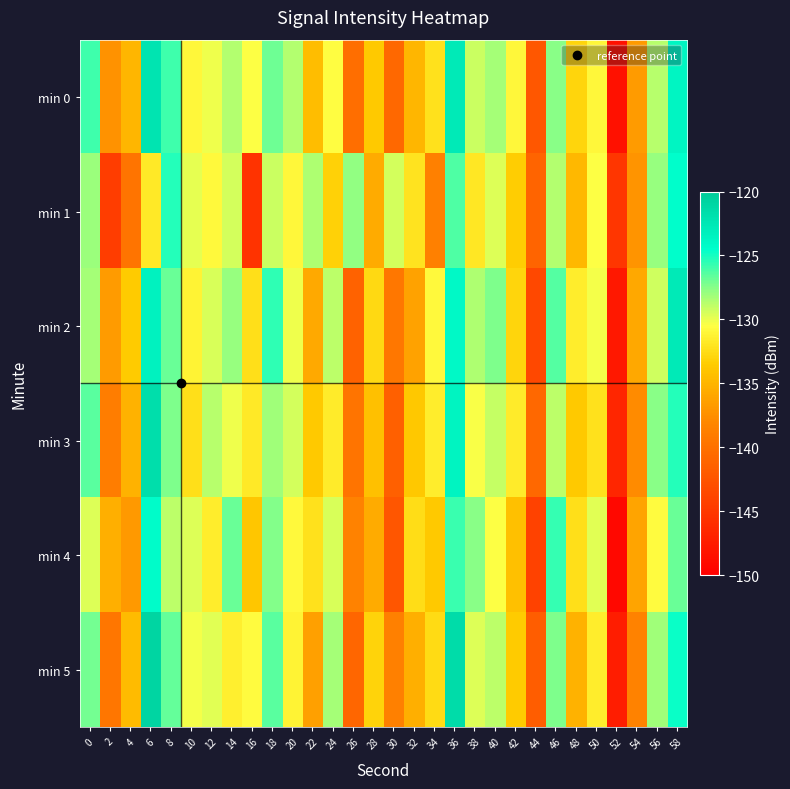

What is the minimum value shown in the chart?

-149.2